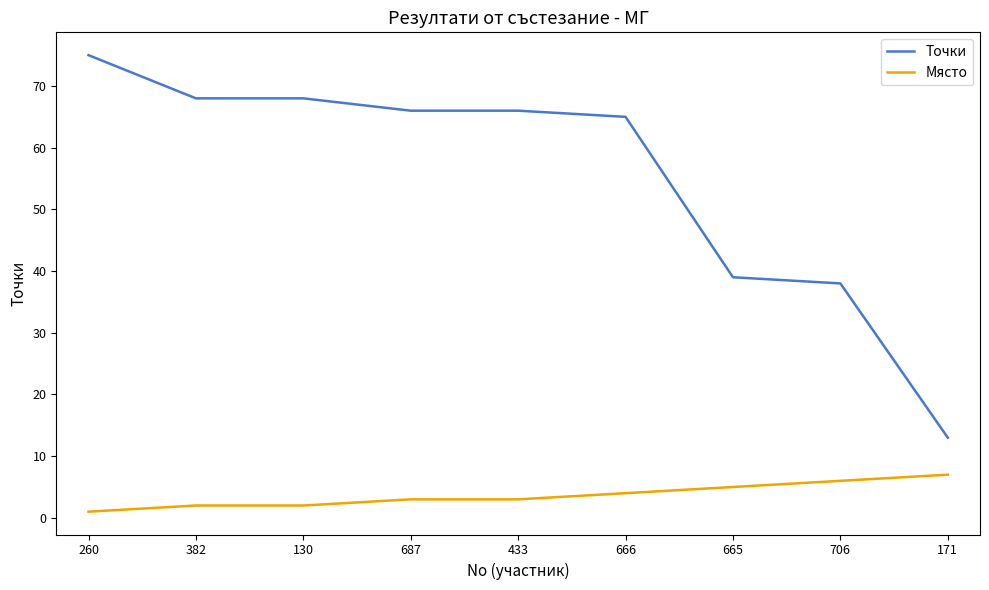

True or false: Място and Точки cross at least once.

False